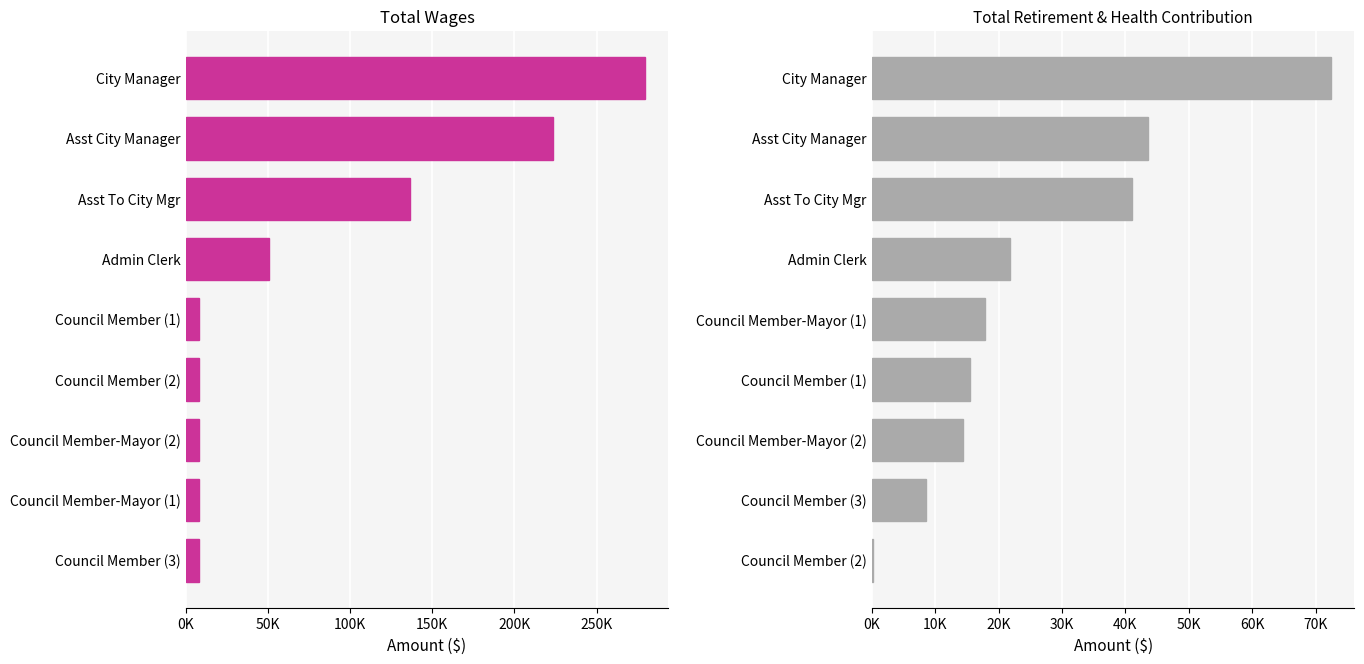

The value of Total Retirement & Health Contribution at Council Member (2) is 395. True or false?

False